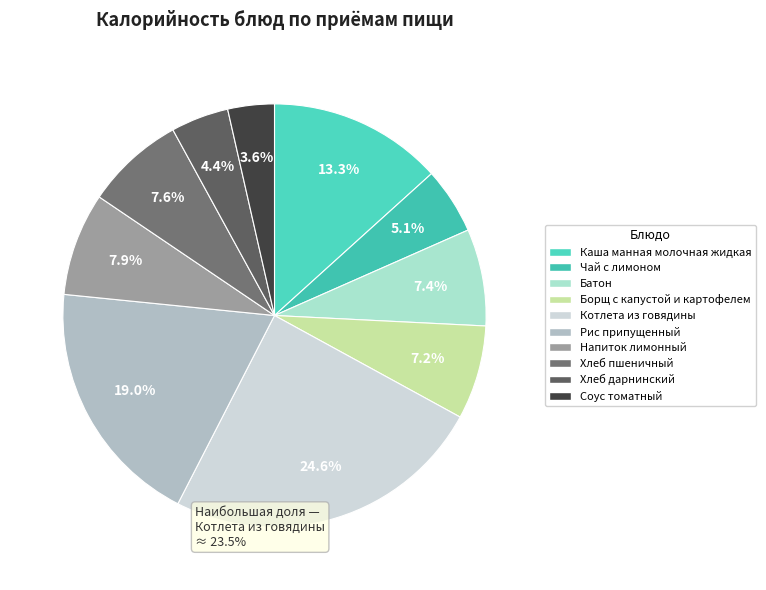

What is the total percentage of Хлеб пшеничный and Соус томатный?

11.1%